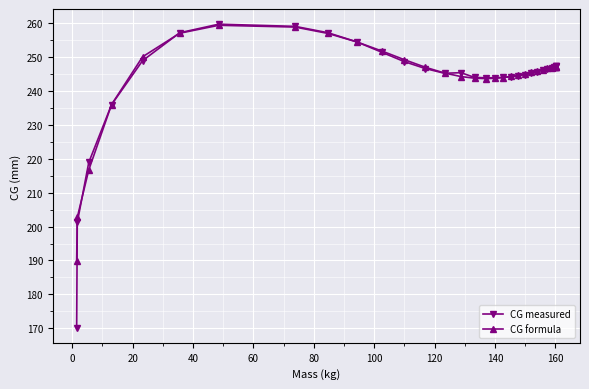

Is this an area chart (filled region under the line)?

No